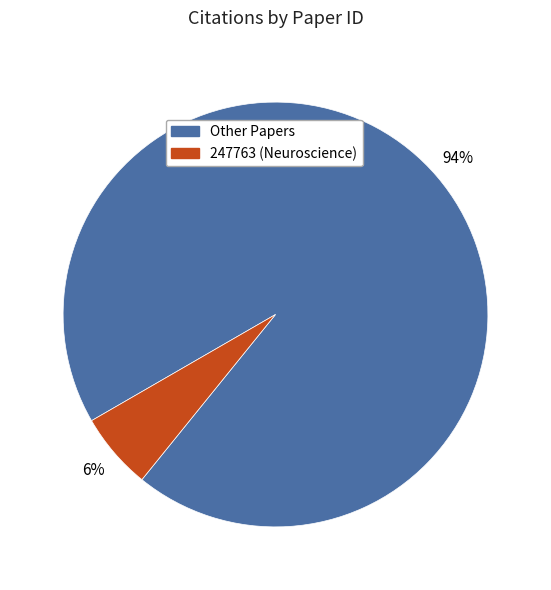

To the nearest percent, what is the difference between the largest and smallest slice percentages?

88%